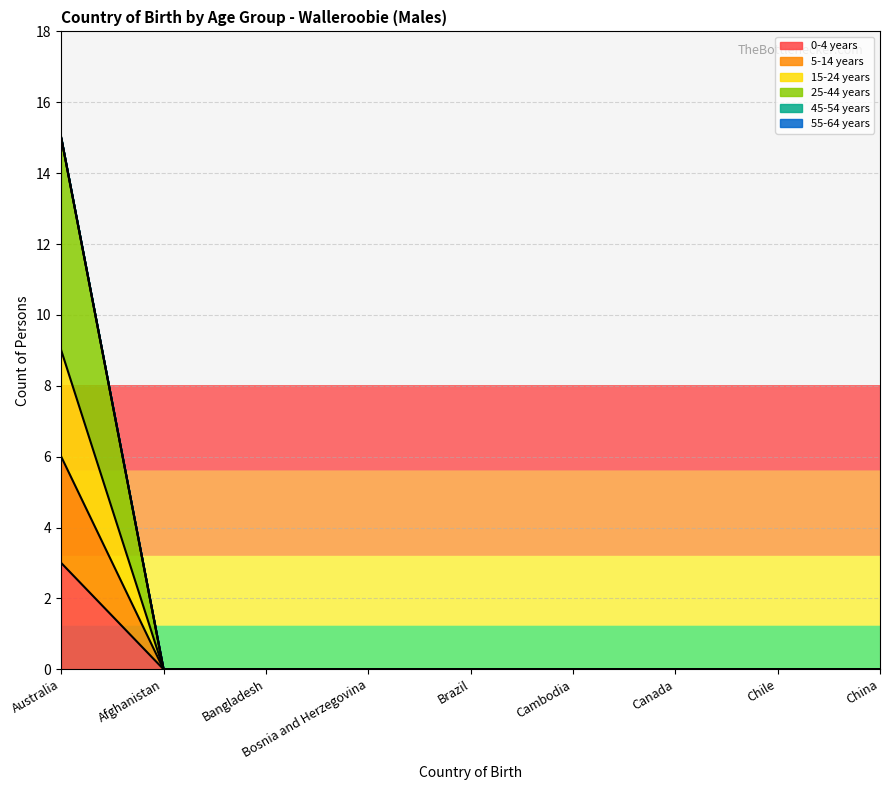

Which series has the widest spread of values?

25-44 years